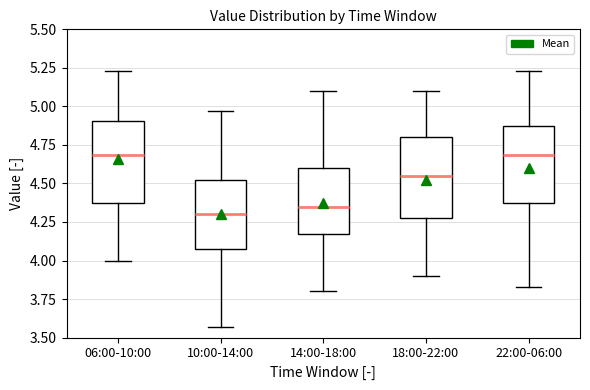

Reading left to right, transcribe this box plot: for each box, give where its median line is, the range the box spans, and where its two whiskers end, as read against the y-axis. The values are not printed on the chart, so give them approximately, as read against the axis.

06:00-10:00: median 4.70, box 4.40 to 4.90, whiskers 4.00 to 5.25
10:00-14:00: median 4.30, box 4.10 to 4.55, whiskers 3.55 to 4.95
14:00-18:00: median 4.35, box 4.20 to 4.60, whiskers 3.80 to 5.10
18:00-22:00: median 4.55, box 4.30 to 4.80, whiskers 3.90 to 5.10
22:00-06:00: median 4.70, box 4.40 to 4.85, whiskers 3.85 to 5.25